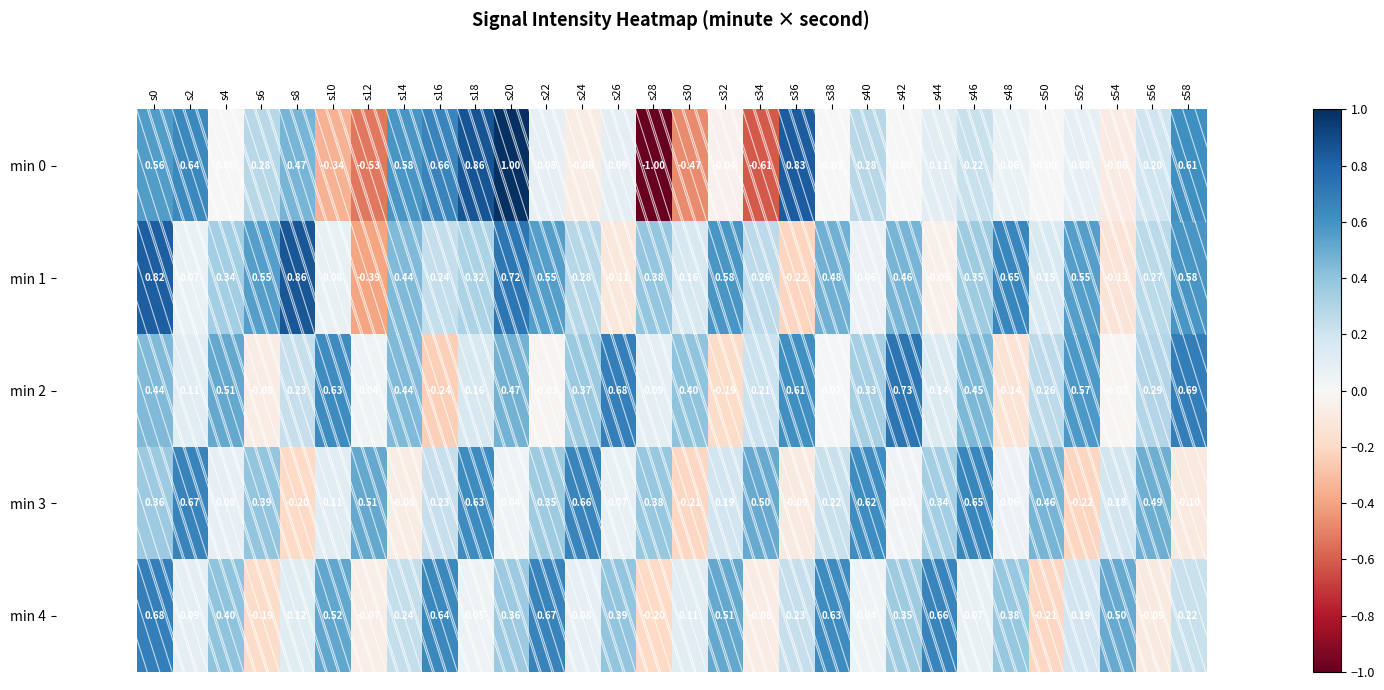

Is the value of min 2 at s46 greater than the value of min 3 at s4?

Yes